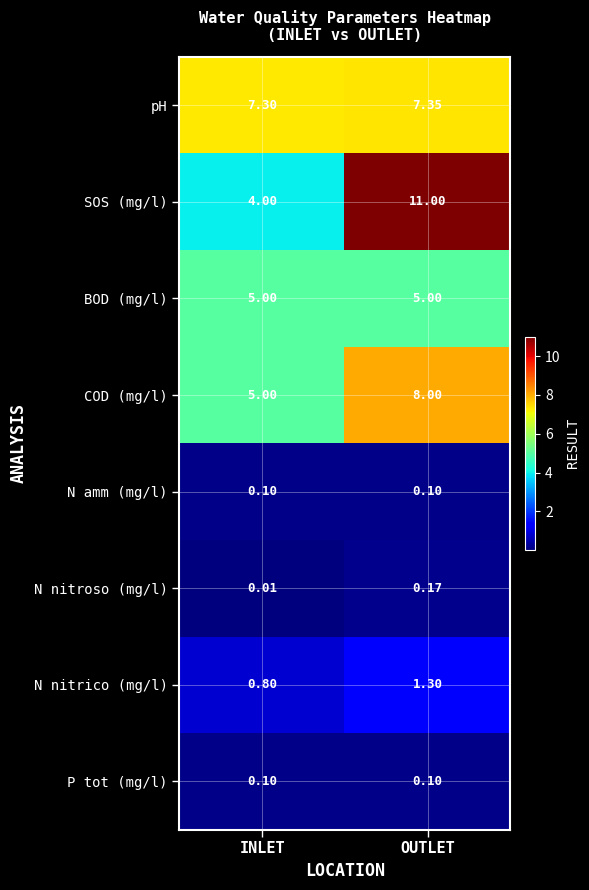

At which label is SOS (mg/l) closest to 7?

INLET